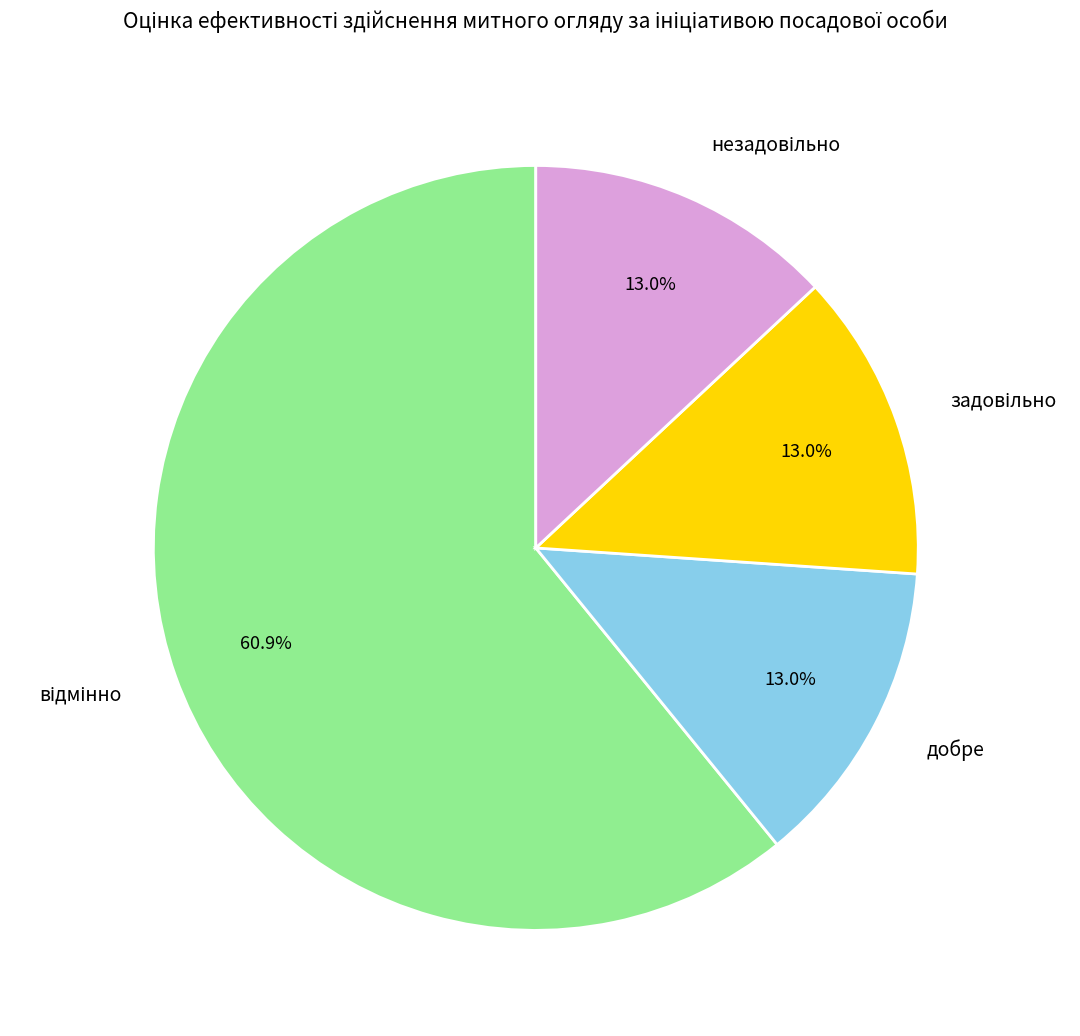

Does any single category account for the majority?

Yes